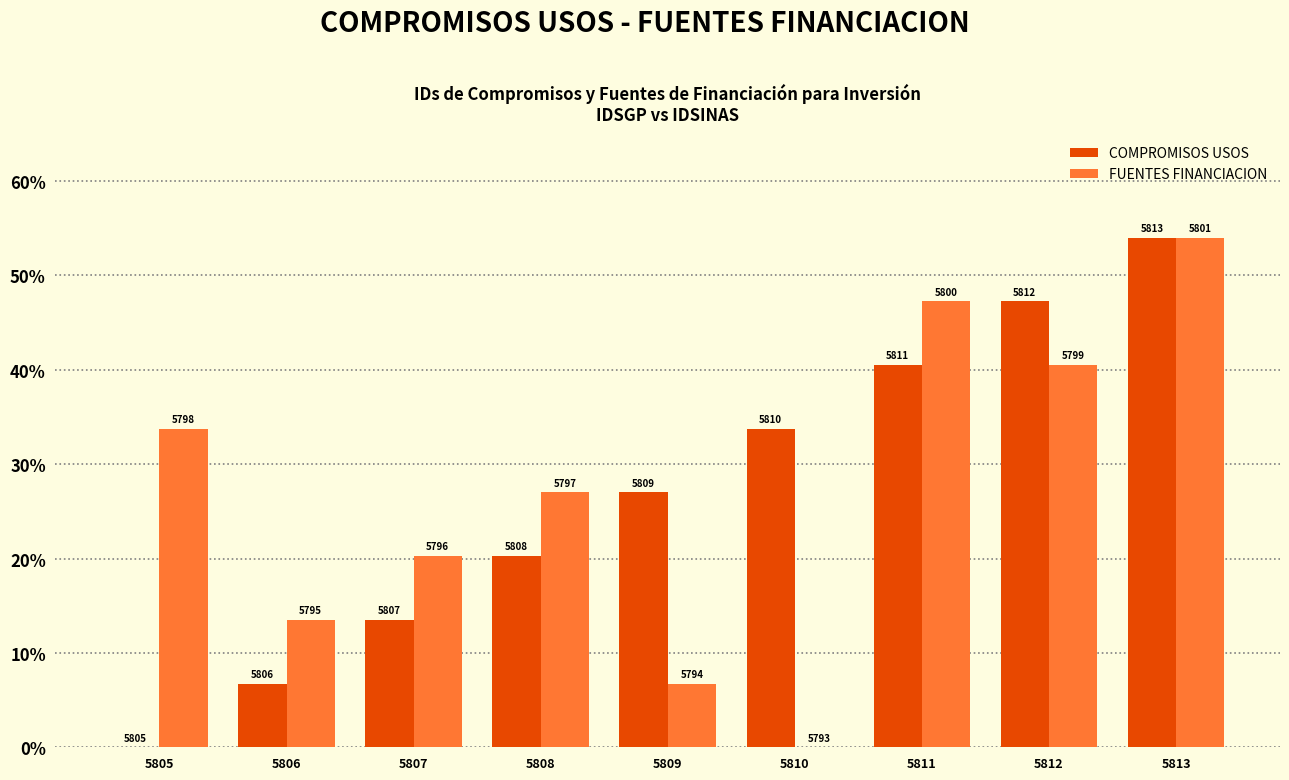

Are the bars grouped side by side (vs. stacked)?

Yes